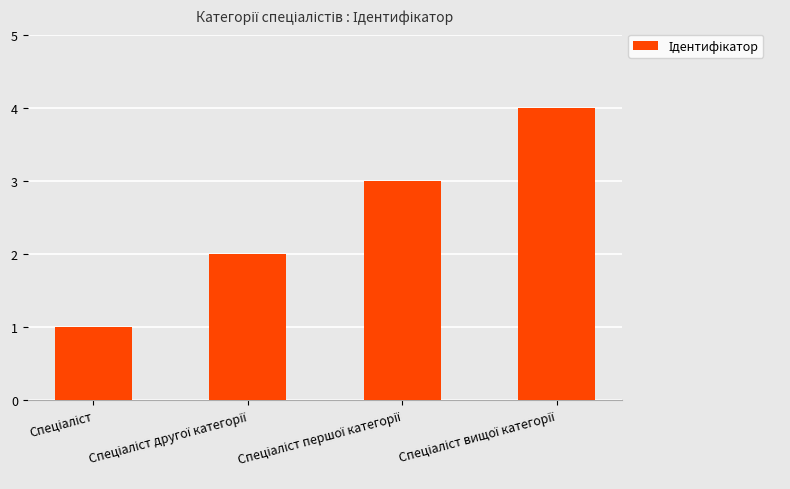

What is the sum of all values?

10